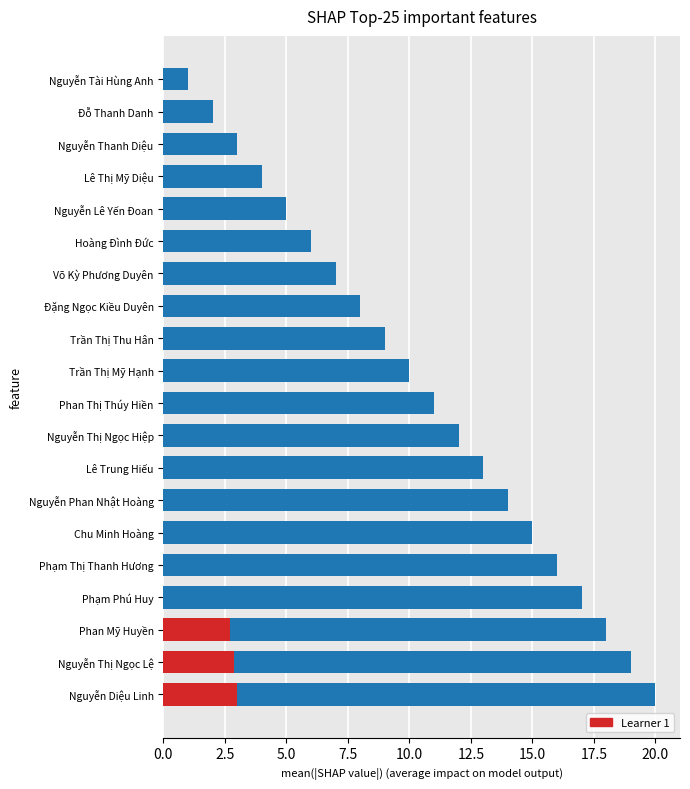

Are the bars grouped side by side (vs. stacked)?

No